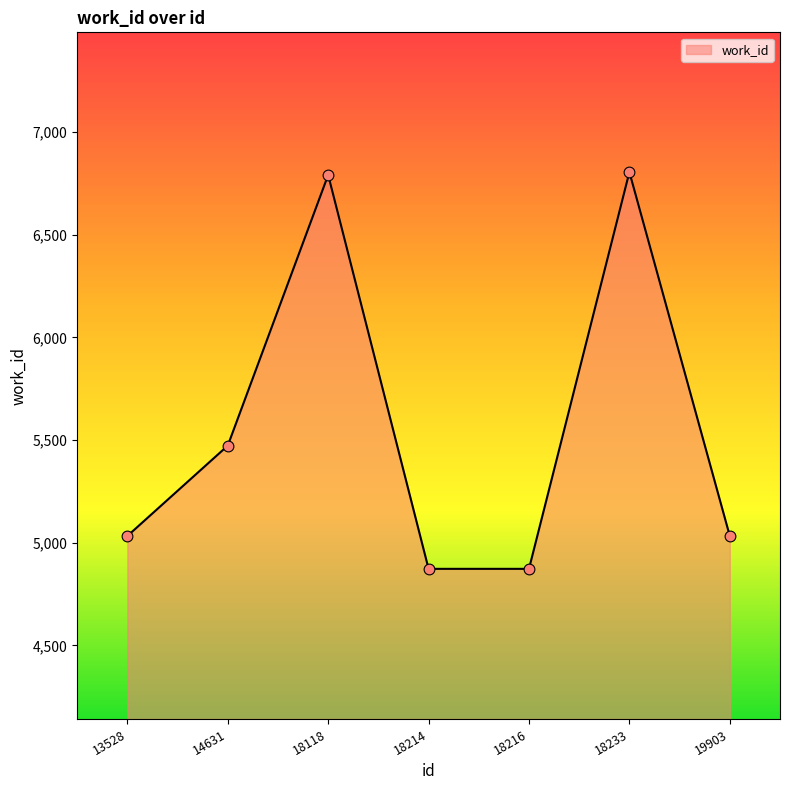

What is the ratio of the value at 13528 to the value at 18233?

0.7